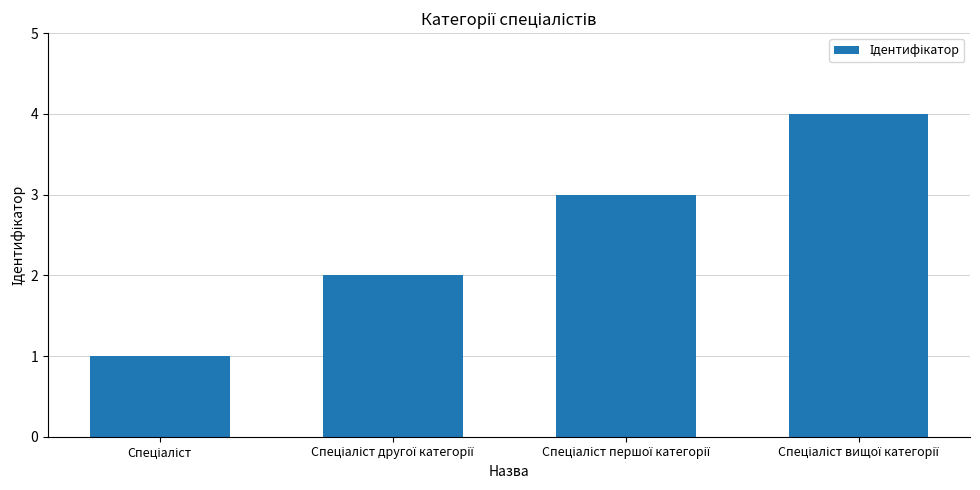

What is the maximum value shown in the chart?

4